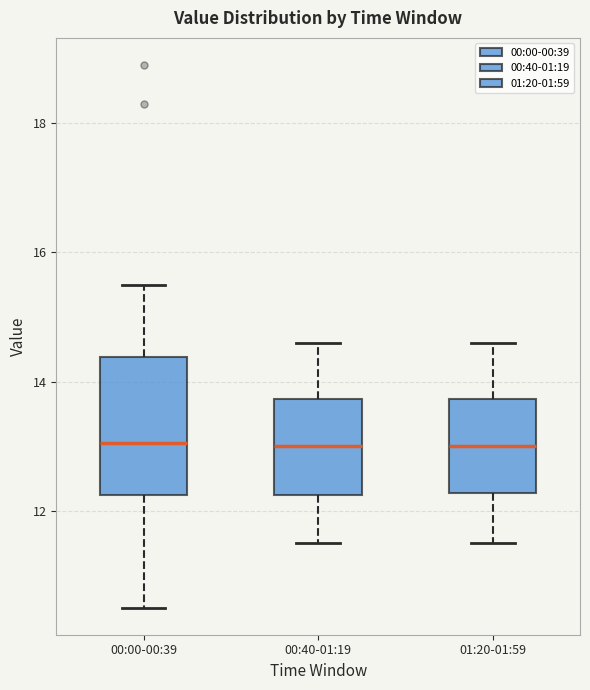

Where does the upper whisker of the box for 00:40-01:19 end on the y-axis? The values are not printed on the chart, so give them approximately, as read against the axis.

14.6